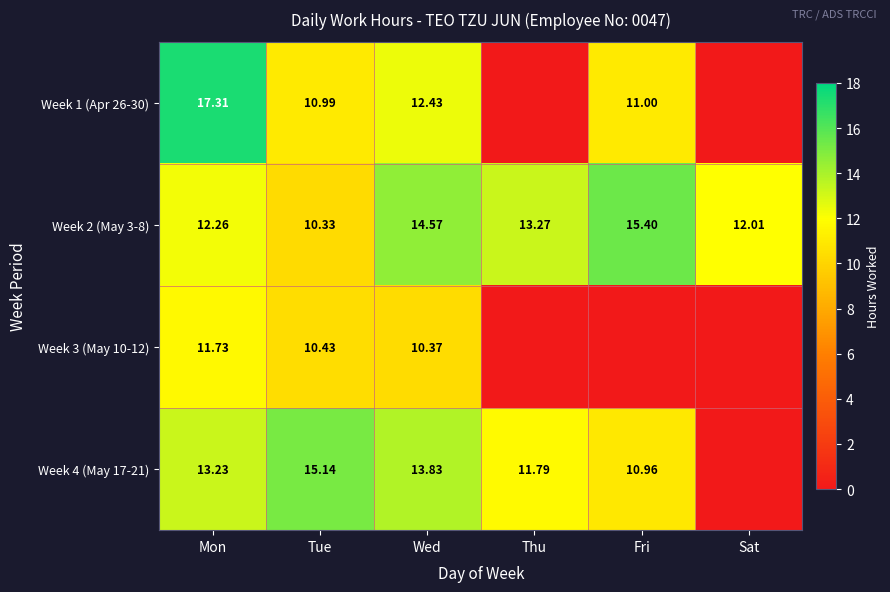

At which label is Week 2 (May 3-8) closest to 12?

Sat